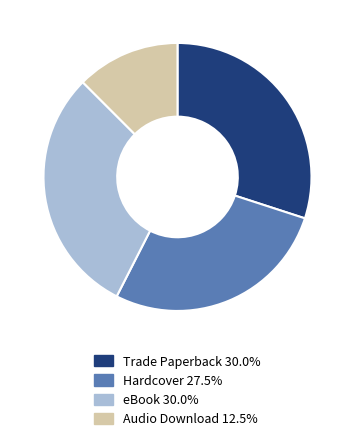

Is there a majority slice in this chart?

No